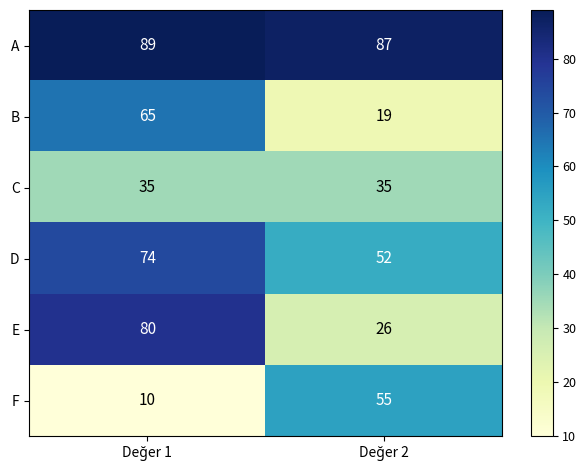

How many distinct data groups are displayed?

6